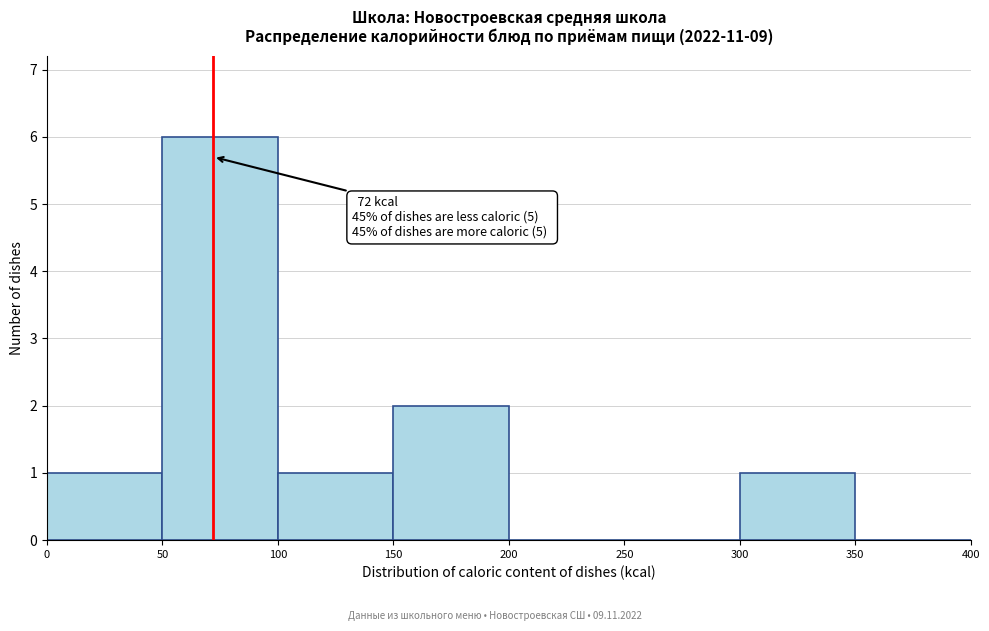

Which range on the x-axis has the tallest bar?

50 to 100